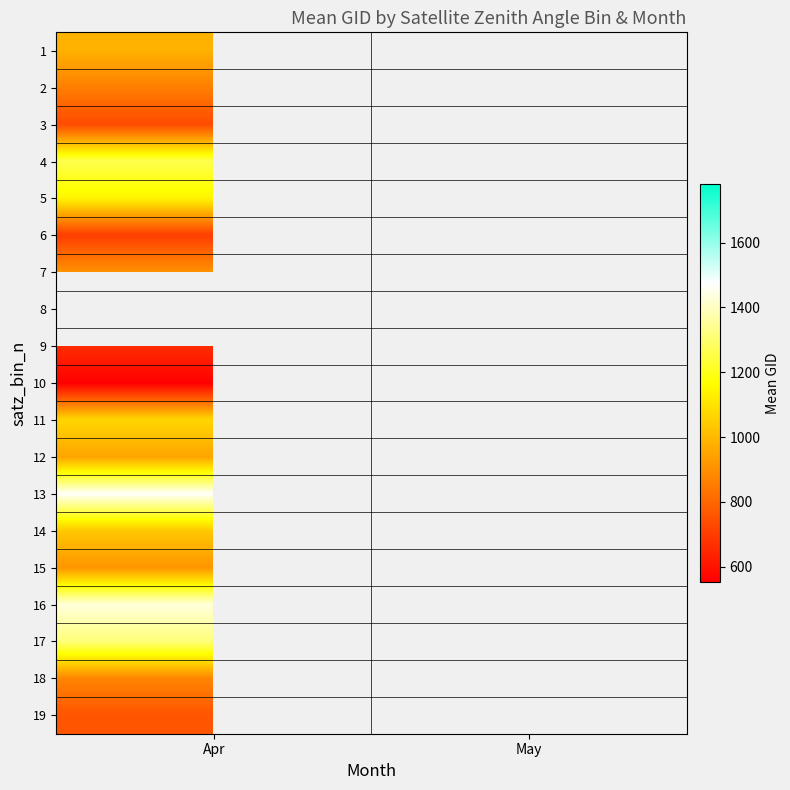

Read the 4 value at Apr.

1259.0